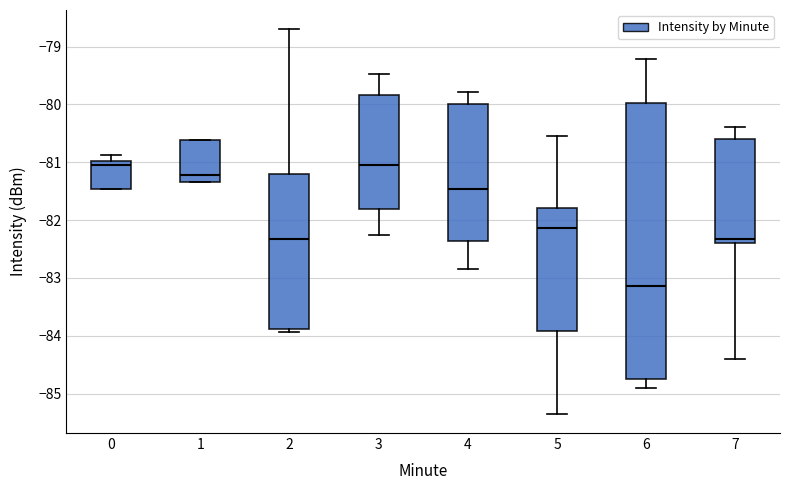

Reading left to right, read every box against the y-axis: the position of its median line, the range the box covers, and the ends of its whiskers. The values are not printed on the chart, so give them approximately, as read against the axis.

0: median -81.0 (just below the box's upper edge), box -81.5 to -81.0, whiskers -81.5 to -80.9
1: median -81.2, box -81.3 to -80.6, whiskers -81.3 to -80.6
2: median -82.3, box -83.9 to -81.2, whiskers -83.9 (just below the box's lower edge) to -78.7
3: median -81.0, box -81.8 to -79.8, whiskers -82.3 to -79.5
4: median -81.5, box -82.4 to -80.0, whiskers -82.8 to -79.8
5: median -82.1, box -83.9 to -81.8, whiskers -85.3 to -80.5
6: median -83.1, box -84.7 to -80.0, whiskers -84.9 to -79.2
7: median -82.3, box -82.4 to -80.6, whiskers -84.4 to -80.4